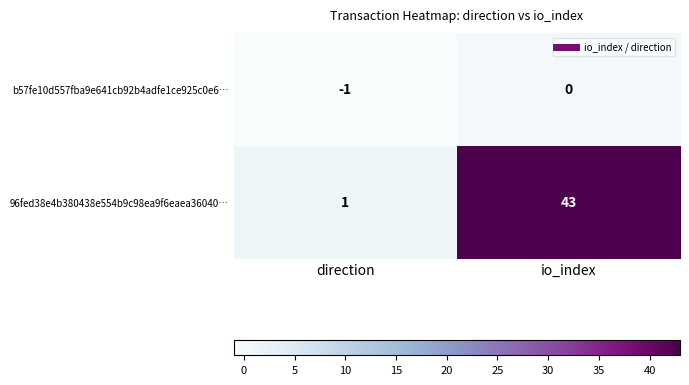

What is the minimum value shown in the chart?

-1